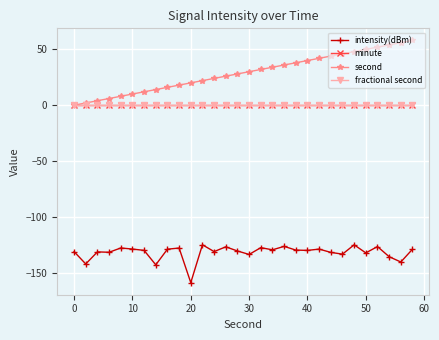

Does the chart have visible grid lines?

Yes